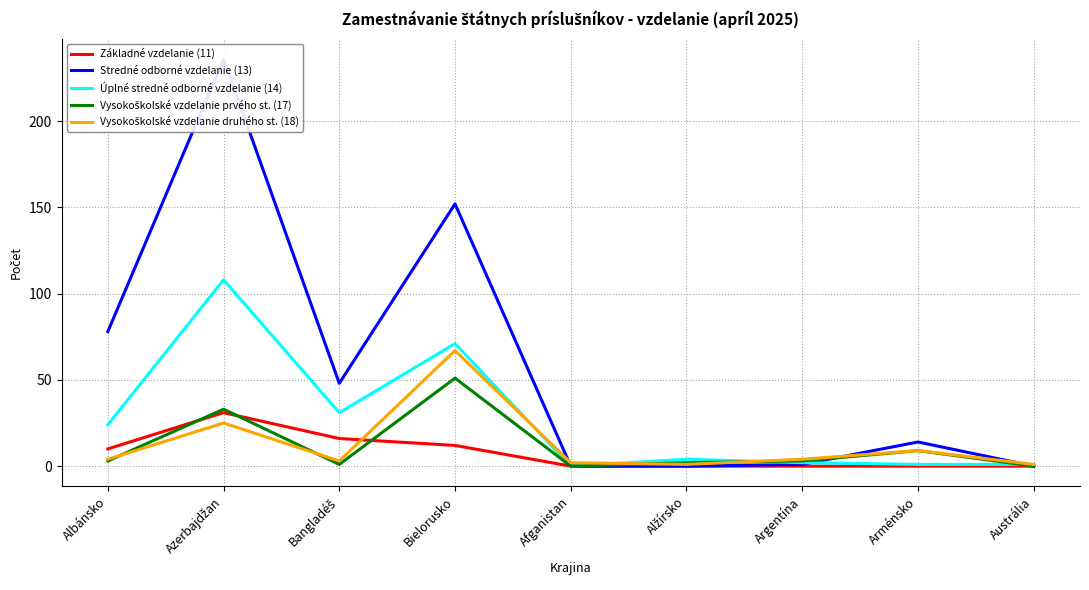

Where do Úplné stredné odborné vzdelanie (14) and Vysokoškolské vzdelanie prvého st. (17) first cross each other?

Alžírsko and Argentína